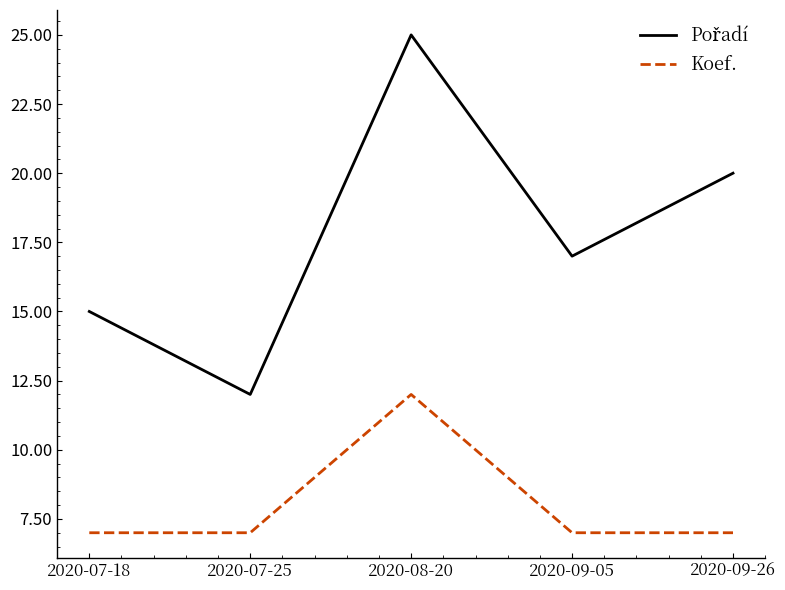

What is the difference between the maximum and second lowest values in the Koef. series?

5